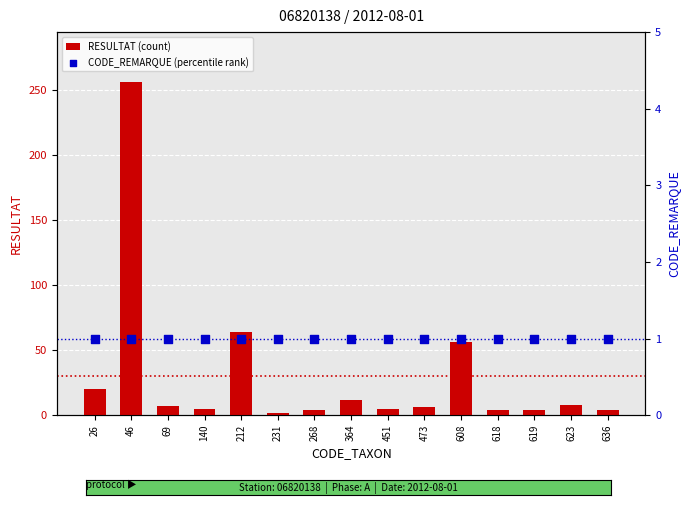

Which series contains the highest Y value?

RESULTAT (count)